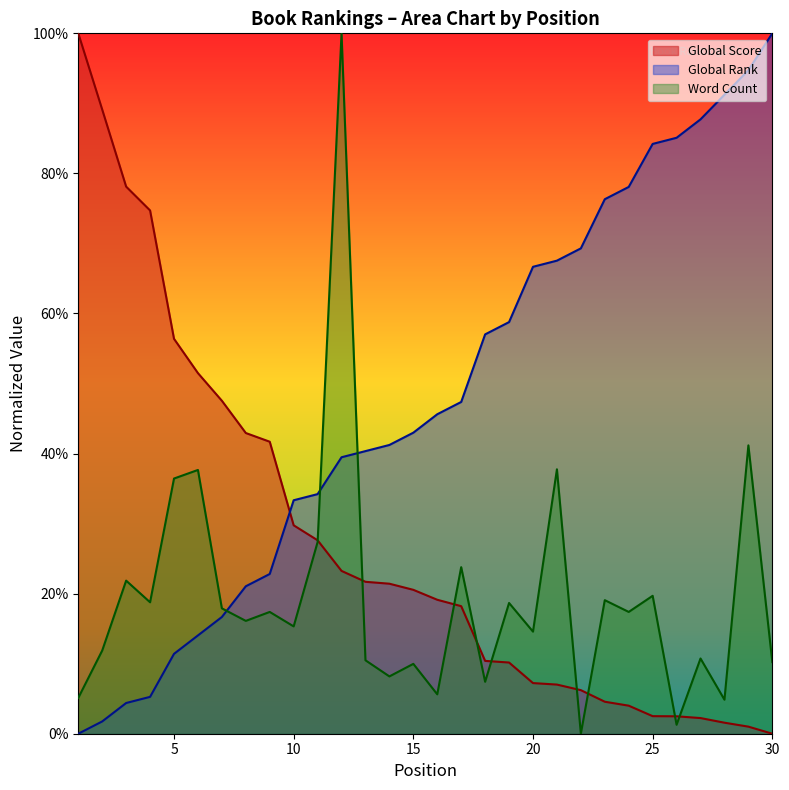

After their last crossing, which series has the higher values: Word Count or Global Score?

Word Count